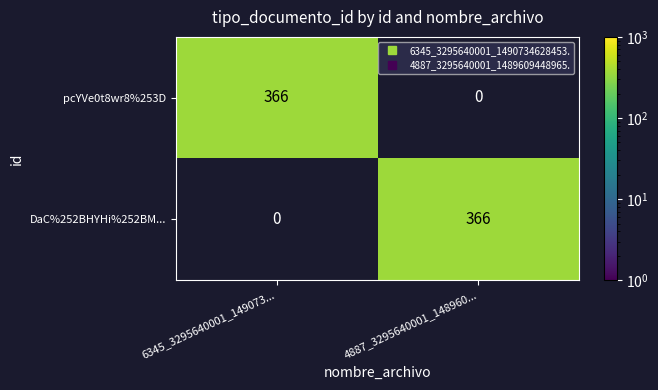

Reading right to left, what are all the values shown in this chart?

pcYVe0t8wr8%253D: 0	366
DaC%252BHYHi%252BM...: 366	0